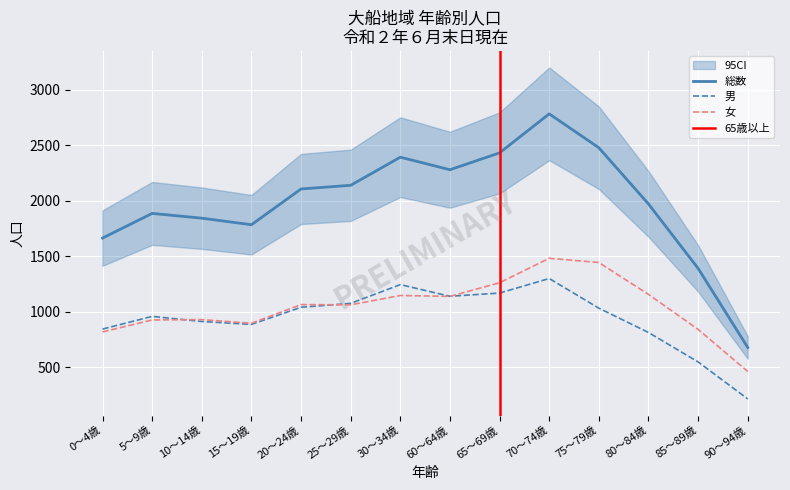

What is the smallest value displayed?

216